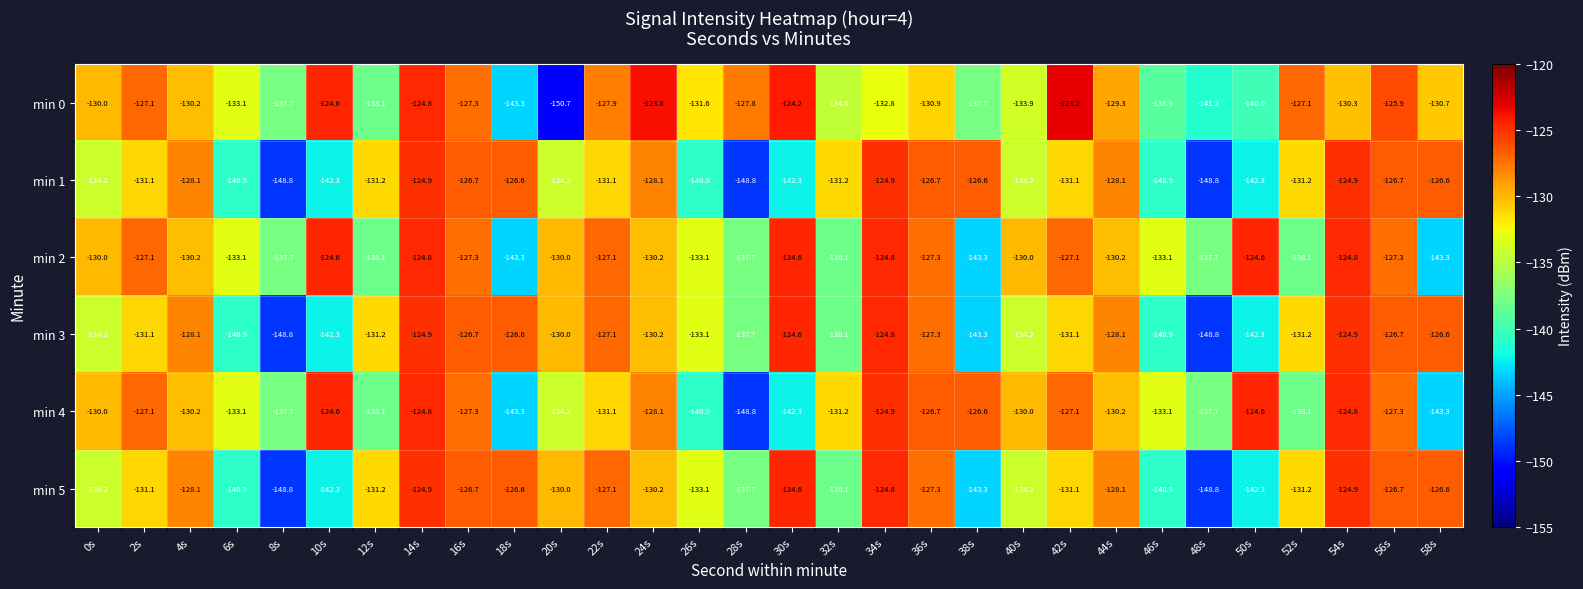

What is the difference between the highest and lowest values at 26s?

9.3